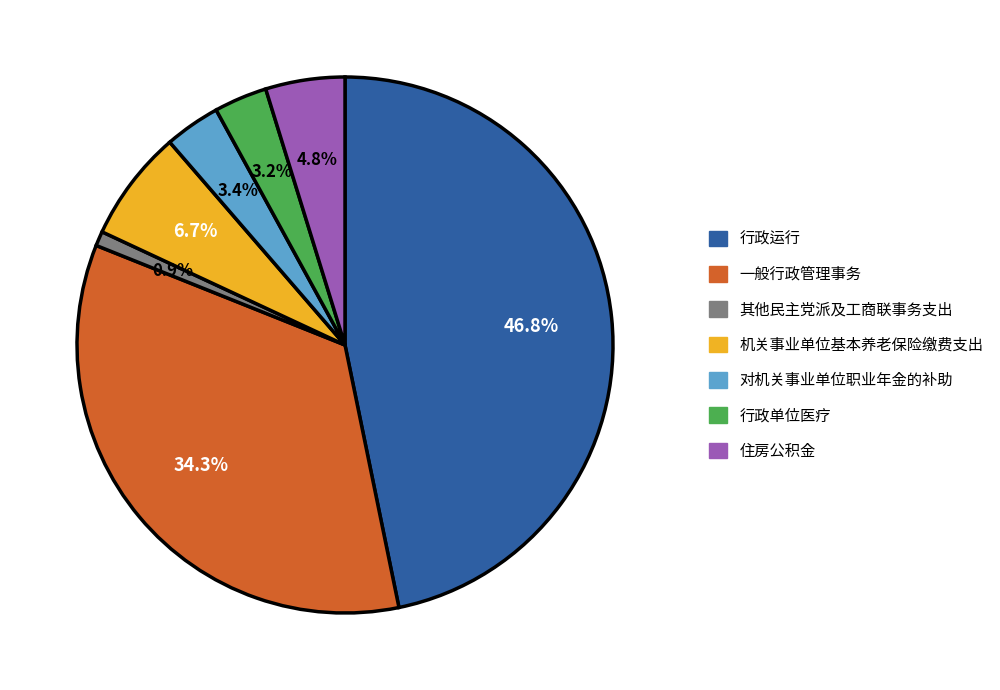

How many slices are in this pie chart?

7